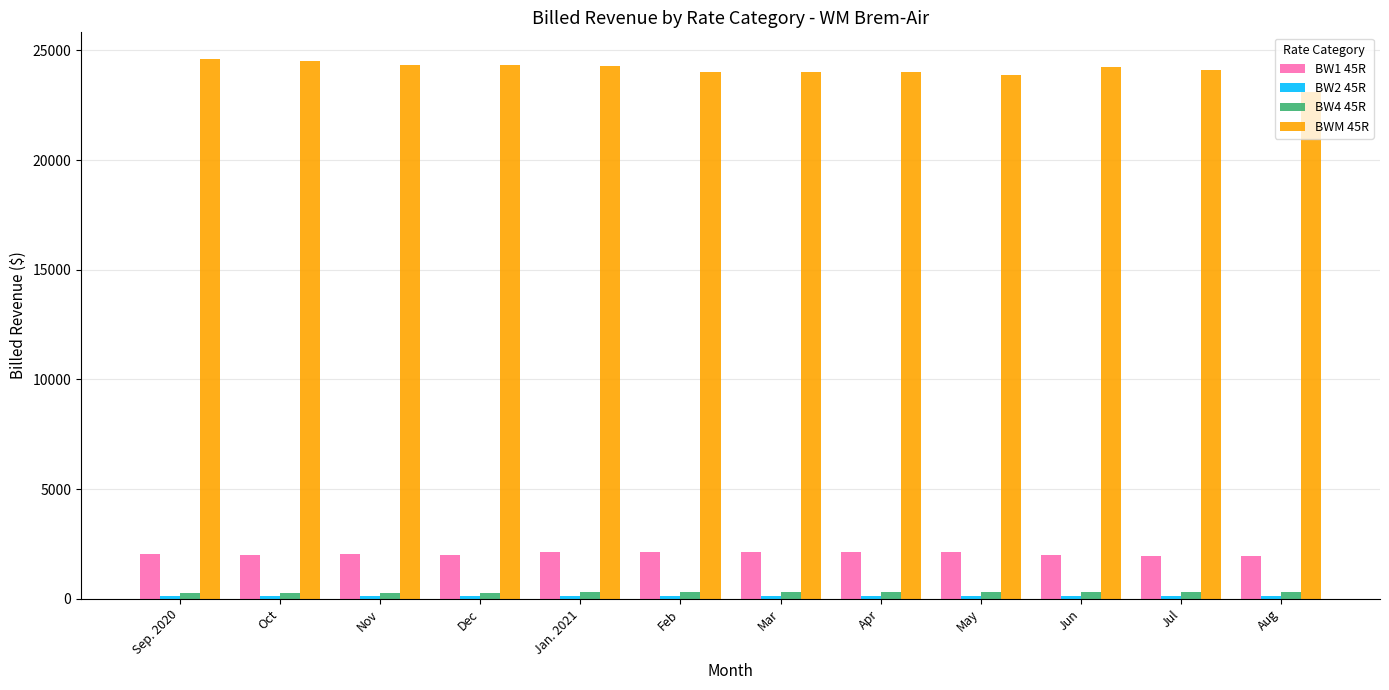

Is it true that BW1 45R equals 2145.3 at Apr?

True